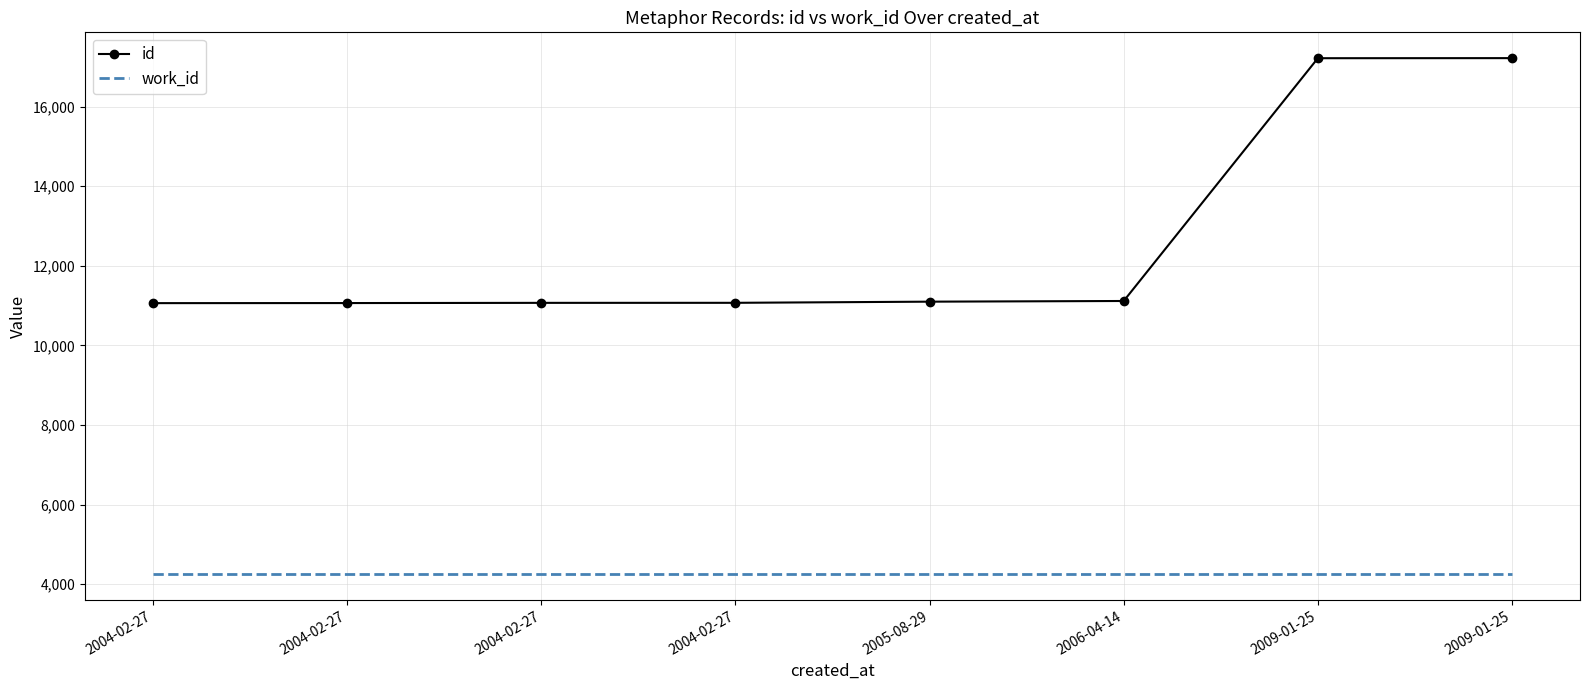

What are all the series names shown in the legend?

id, work_id